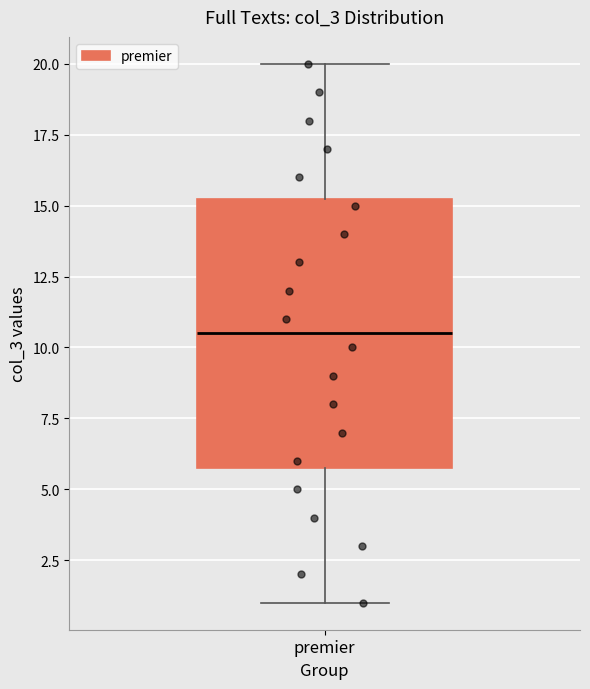

Transcribe this box plot: give where the median line is, the range the box spans, and where the two whiskers end, as read against the y-axis. The values are not printed on the chart, so give them approximately, as read against the axis.

median 10.5, box 6.0 to 15.5, whiskers 1.0 to 20.0